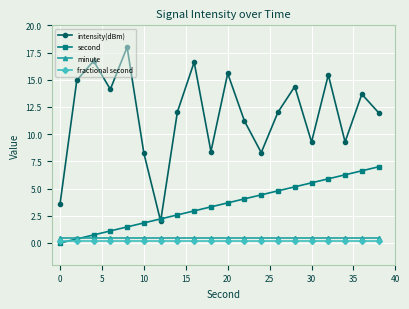

Which series has the largest total across all categories?

intensity(dBm)